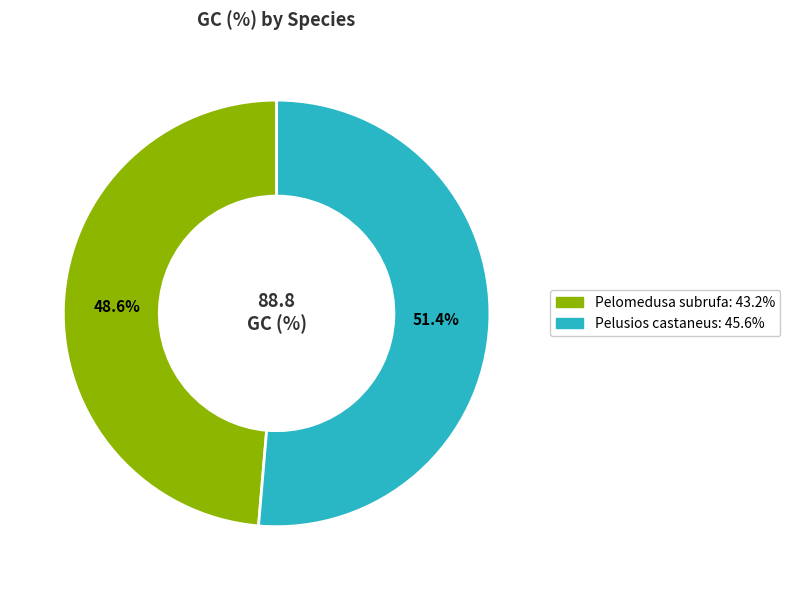

Is there any slice that represents more than half of the pie?

Yes